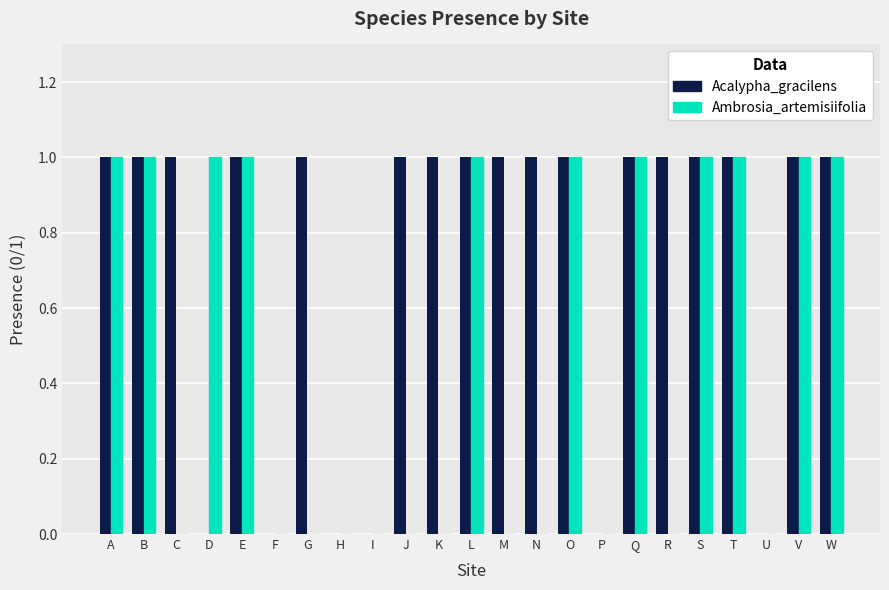

The value of Acalypha_gracilens at O is 0. True or false?

False